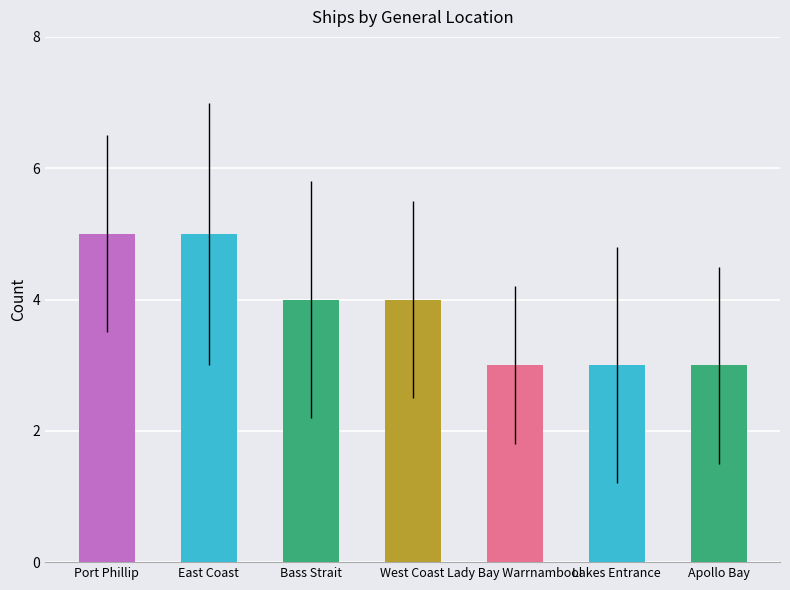

Reading right to left, what are all the values shown in this chart?

3	3	3	4	4	5	5